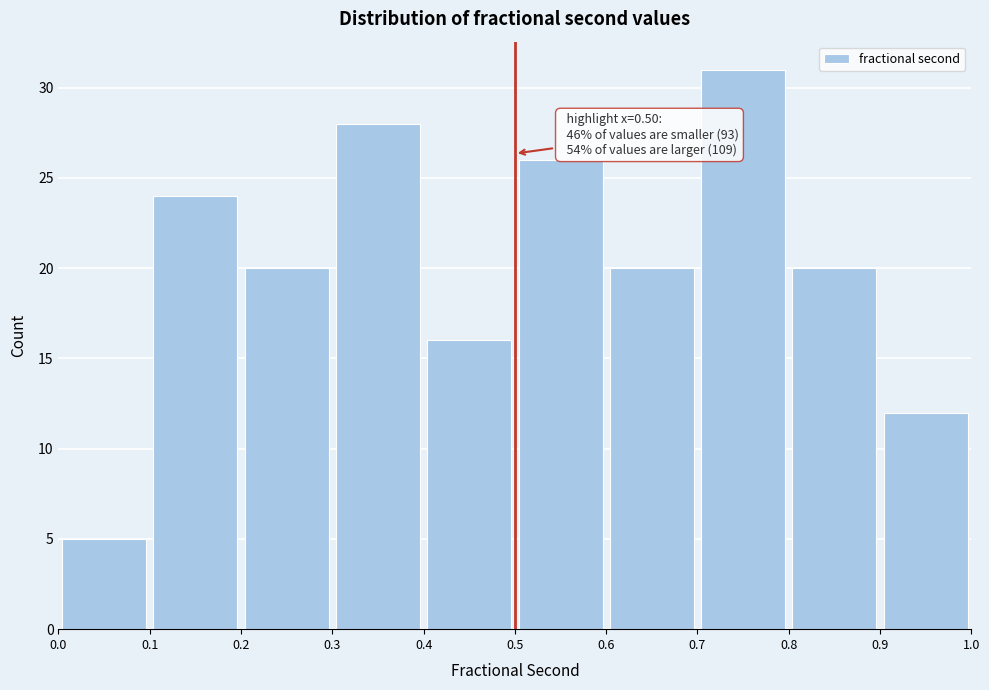

Over which range of the x-axis is the bar tallest?

0.7 to 0.8